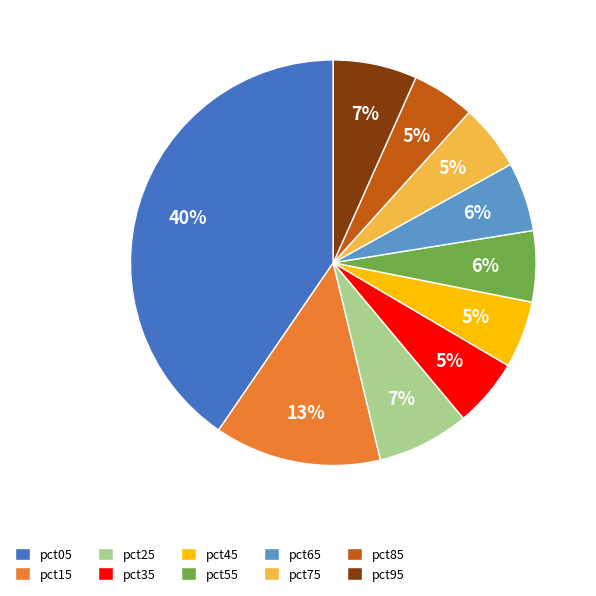

To the nearest percent, what percentage of the pie is pct95?

7%